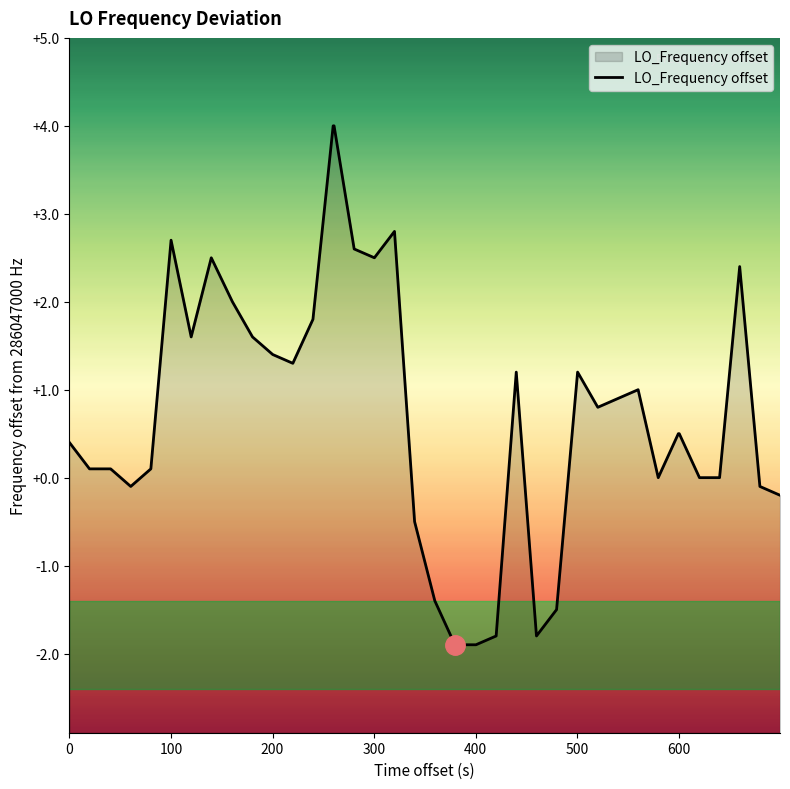

What is the maximum value shown in the chart?

4.0